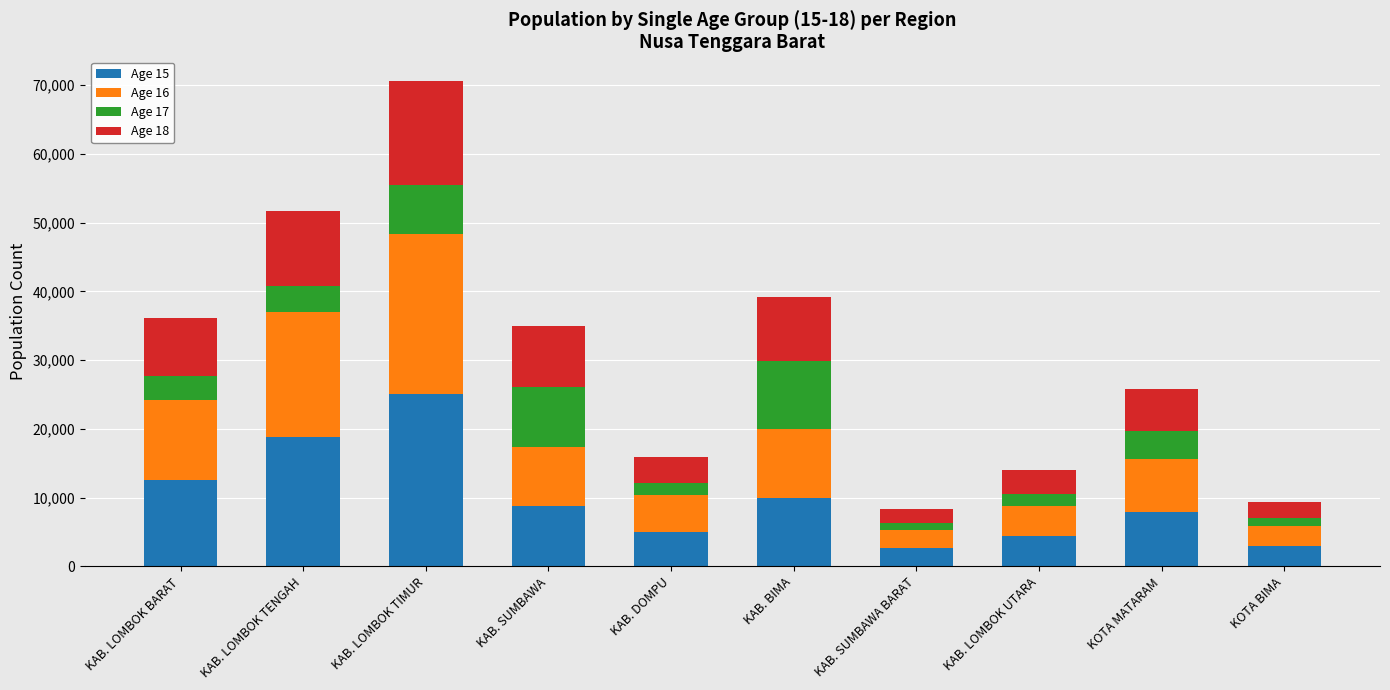

How many bars are there in total?

10